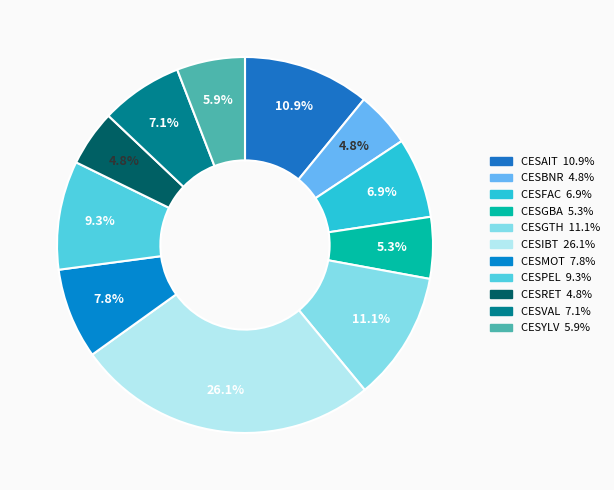

The CESFAC slice represents 17% of the pie. True or false?

False